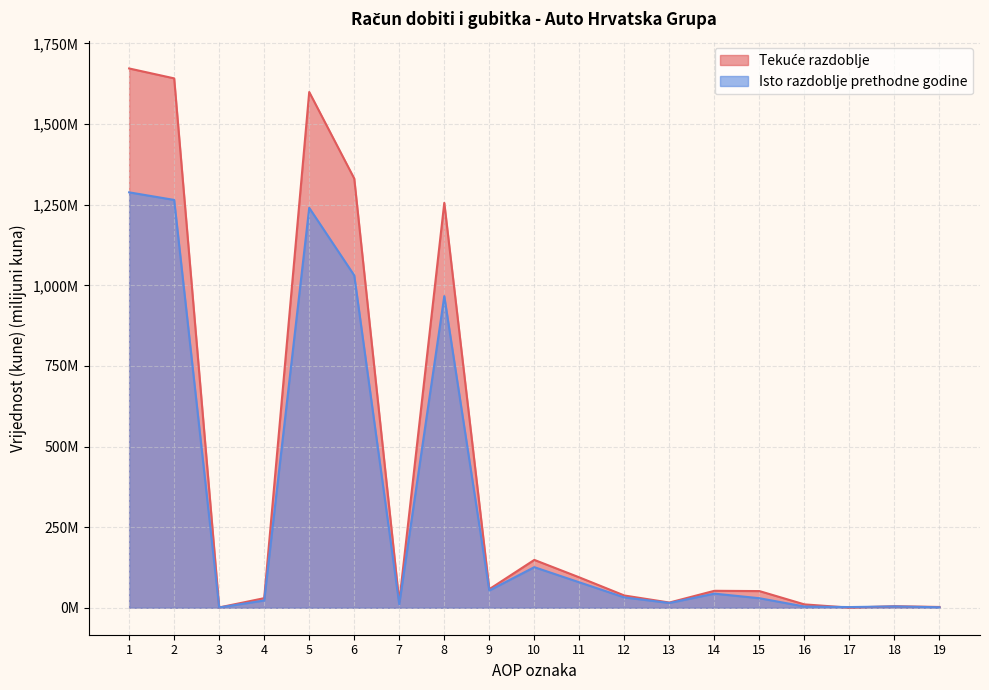

The Isto razdoblje prethodne godine series shows 1626.8 at 8. True or false?

False